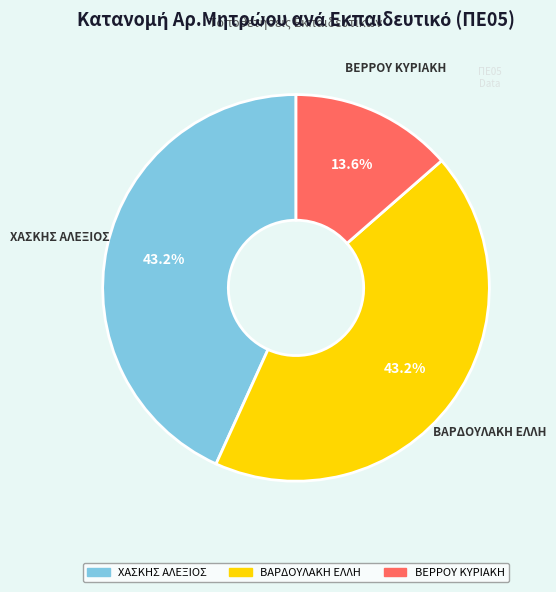

Which category has the smallest portion of the pie?

ΒΕΡΡΟΥ ΚΥΡΙΑΚΗ